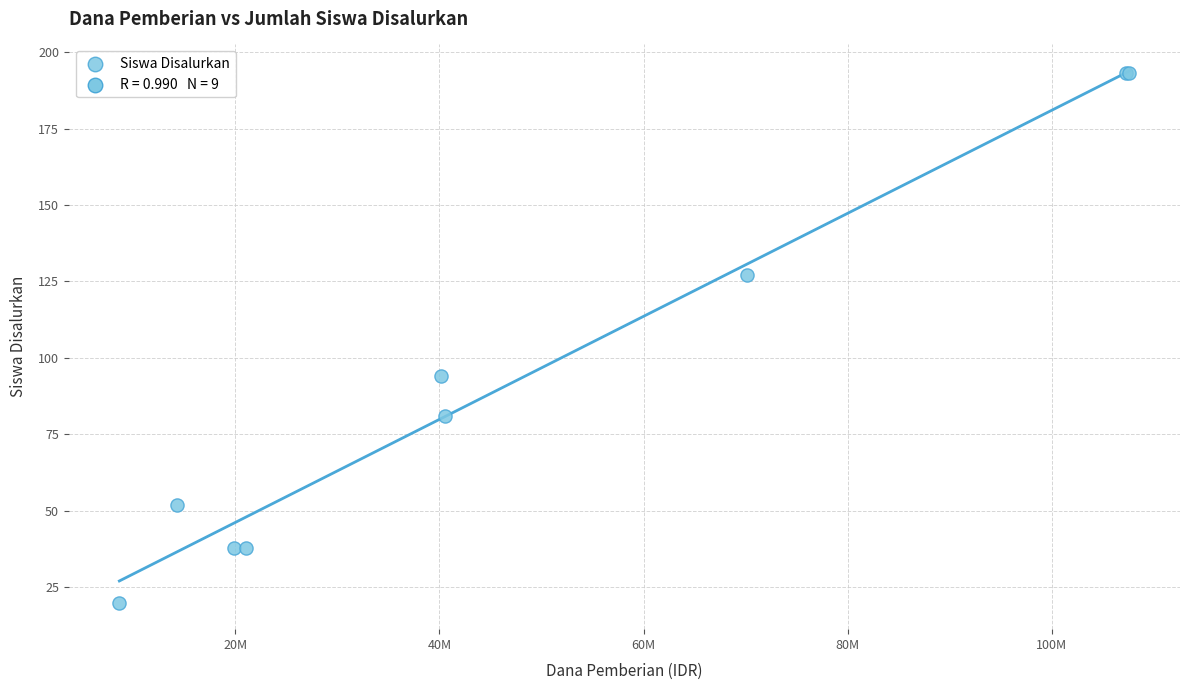

What Y value in the scatter plot is closest to 106?

94